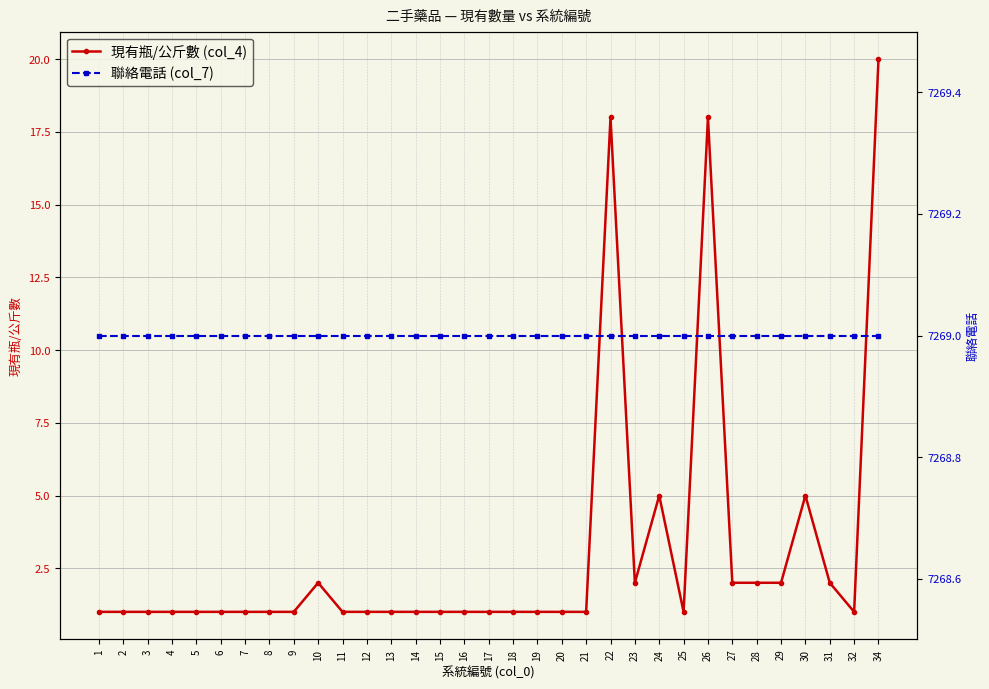

Between 30 and 19, which is larger?

30